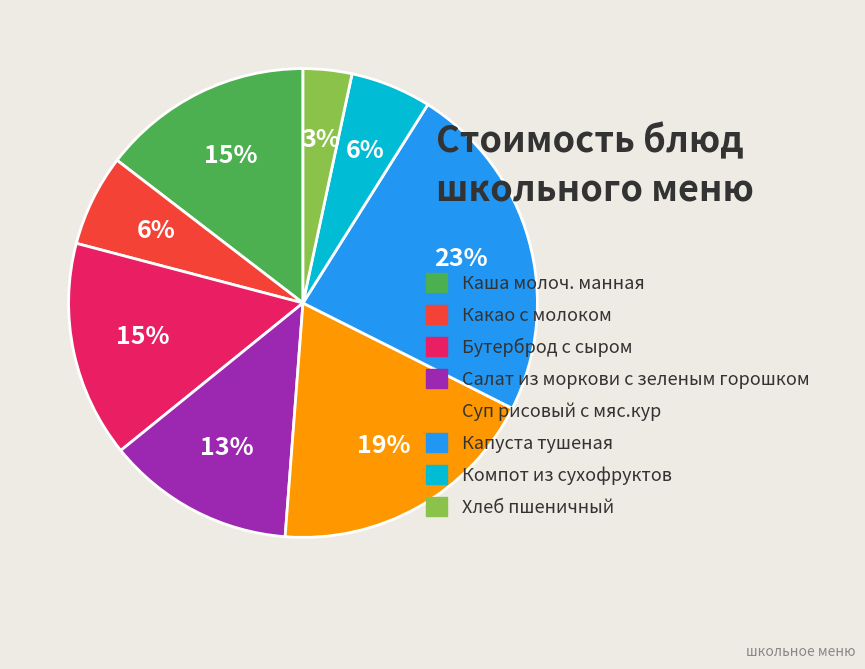

Combined, do Какао с молоком and Бутерброд с сыром account for over 50%?

No